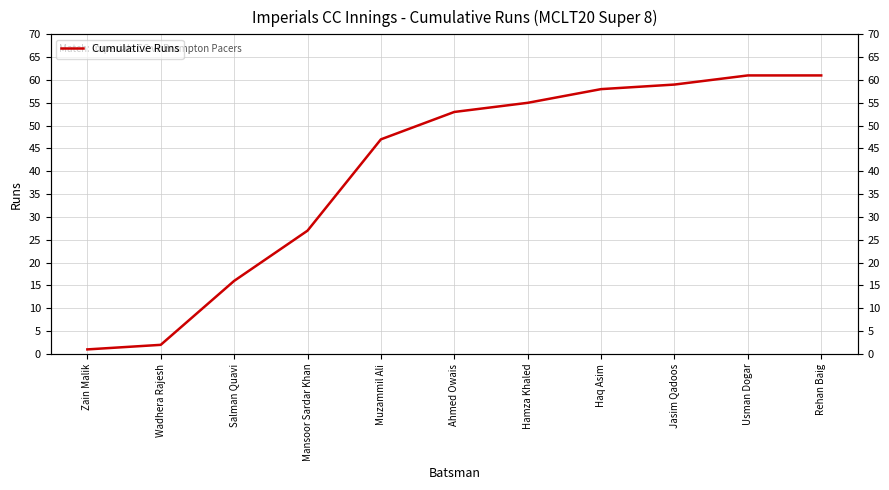

At which label does the data first exceed 53?

Hamza Khaled